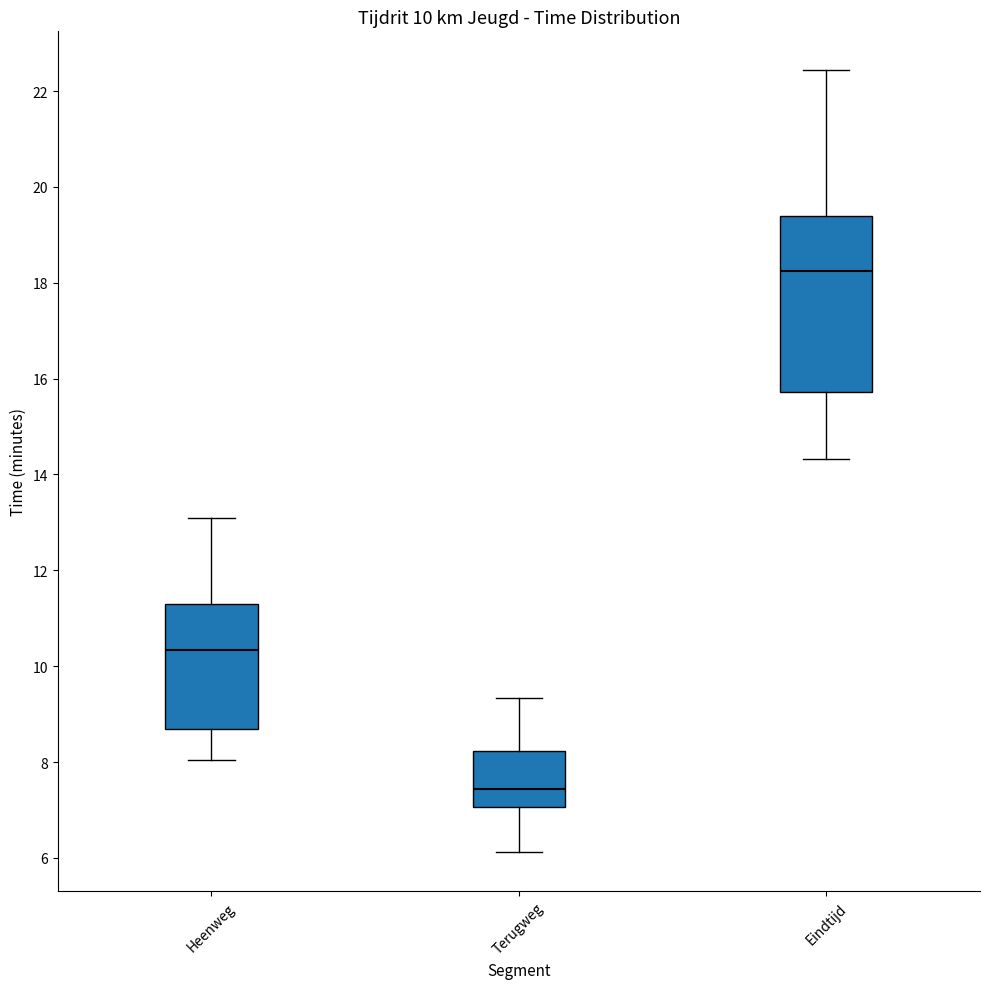

Which box has the lowest median line?

Terugweg